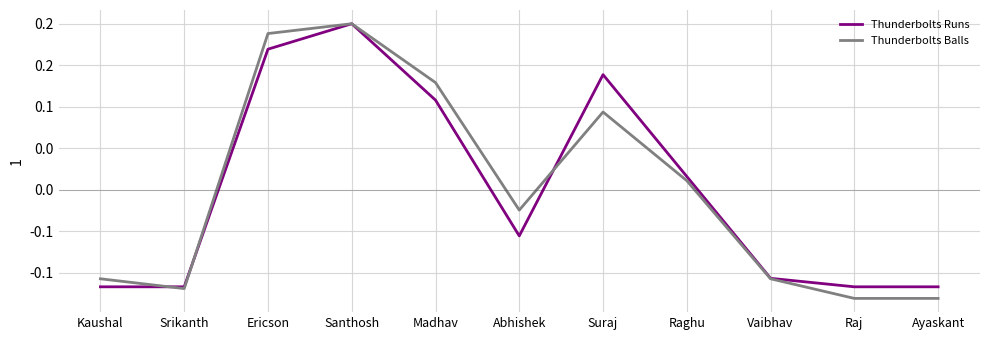

Which category has the highest value in the Thunderbolts Runs series?

Santhosh